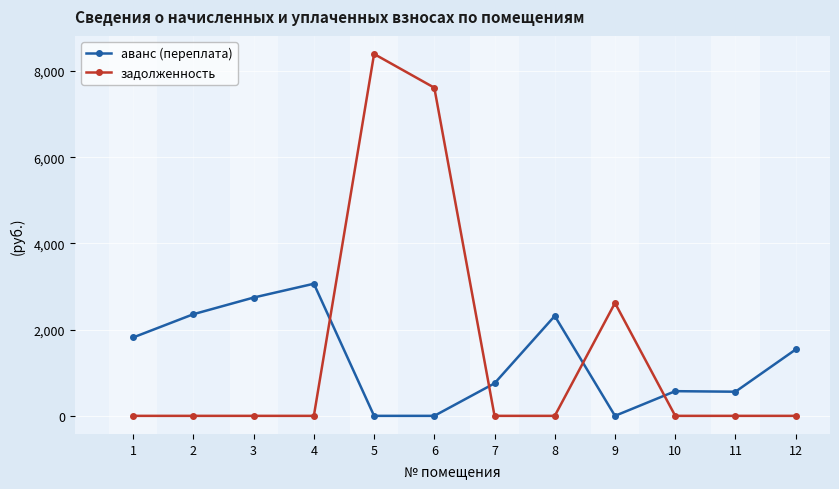

Which series has the widest spread of values?

задолженность